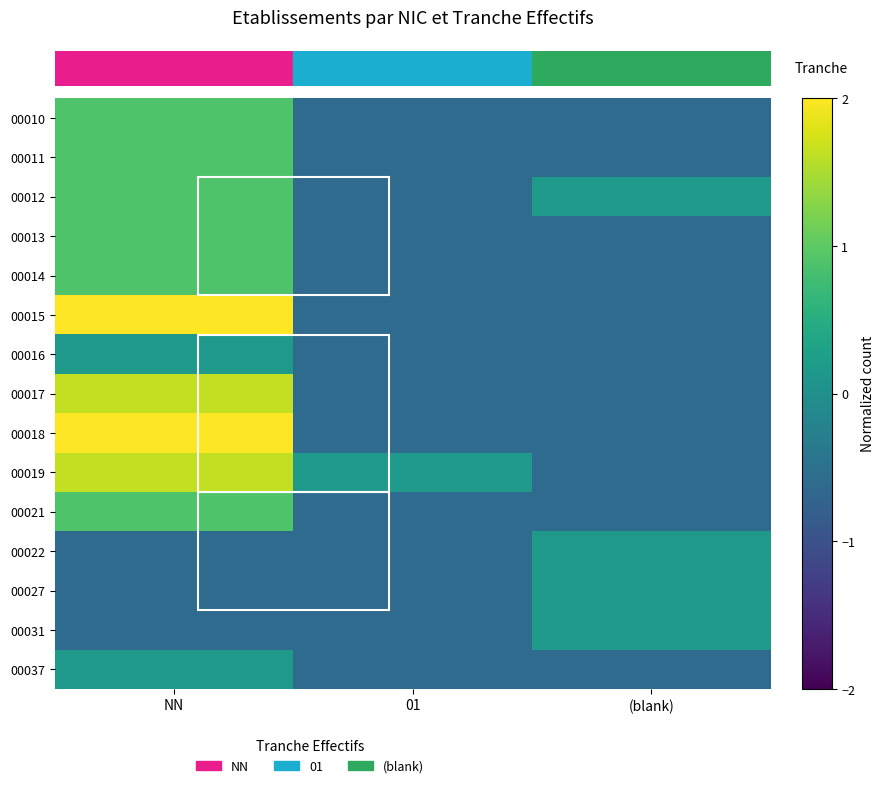

At which category does the chart reach its minimum across all series?

01